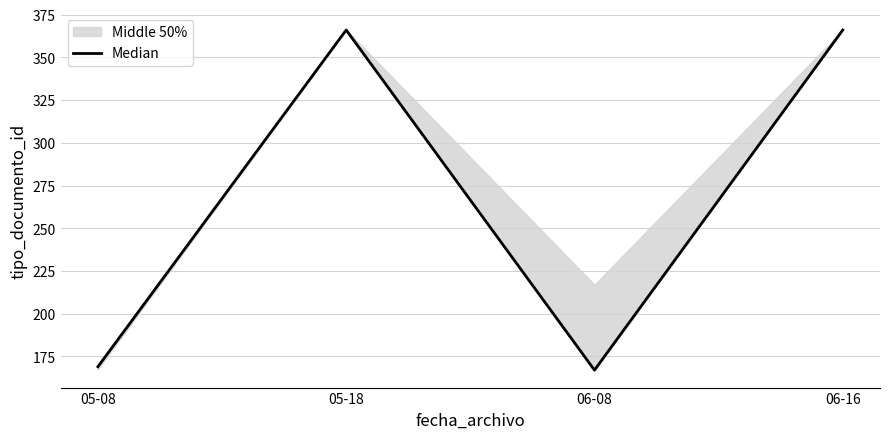

How many lines are shown in the chart?

1